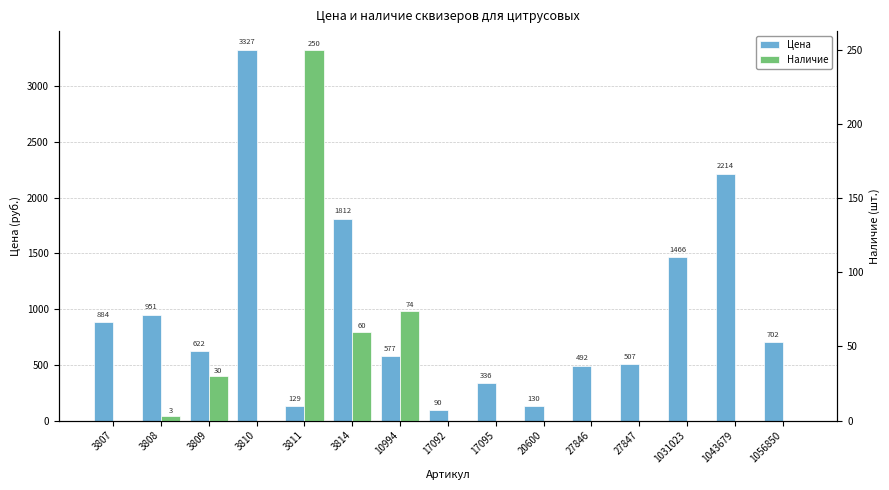

What is the sum of all Наличие values?

417